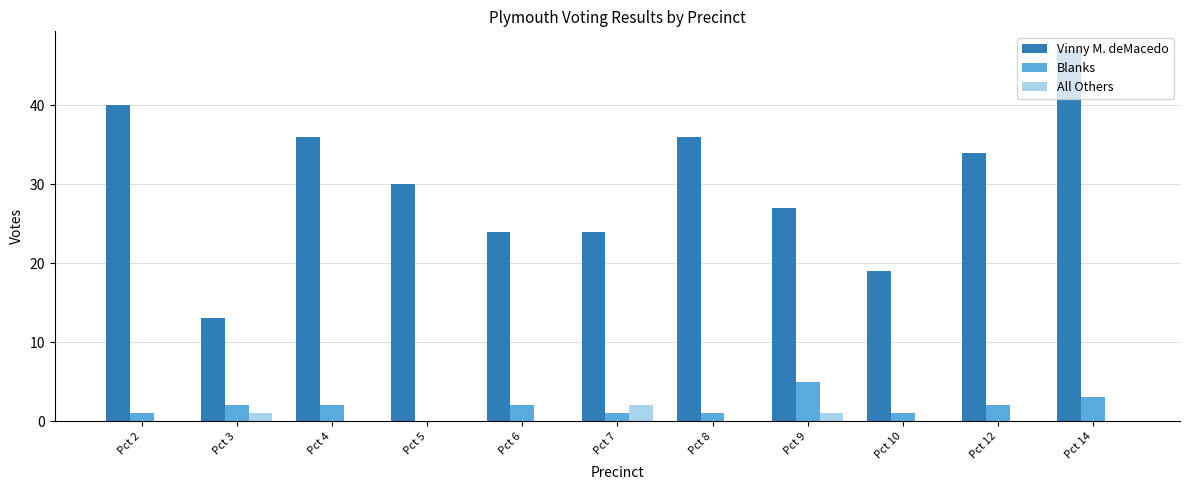

How many distinct data groups are displayed?

3